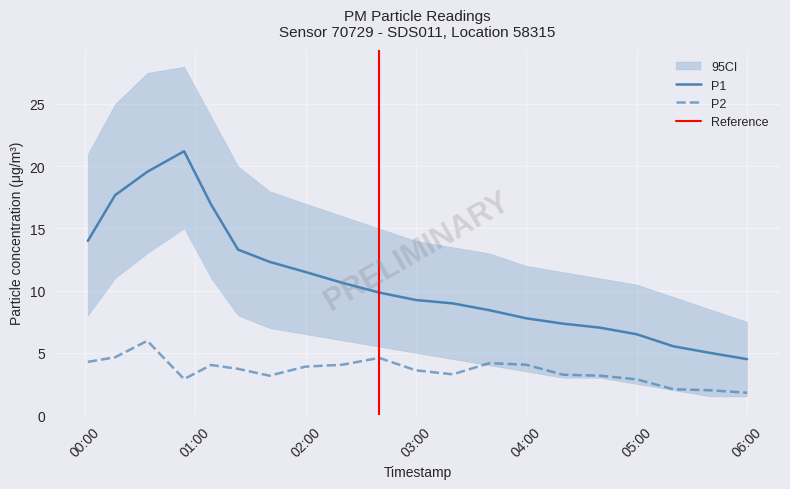

True or false: P1 has a value of 9.2 at 2022-12-18T04:40:00.

False